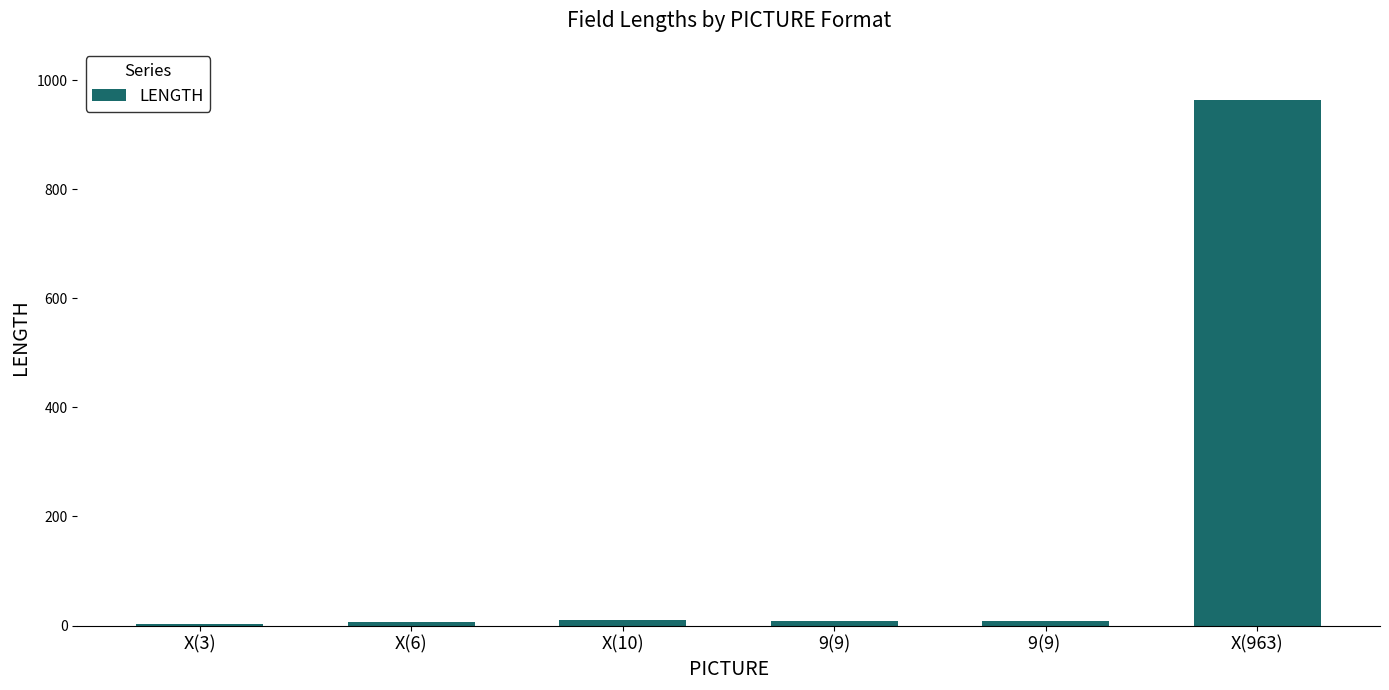

Is it true that the value at X(3) is 3?

True